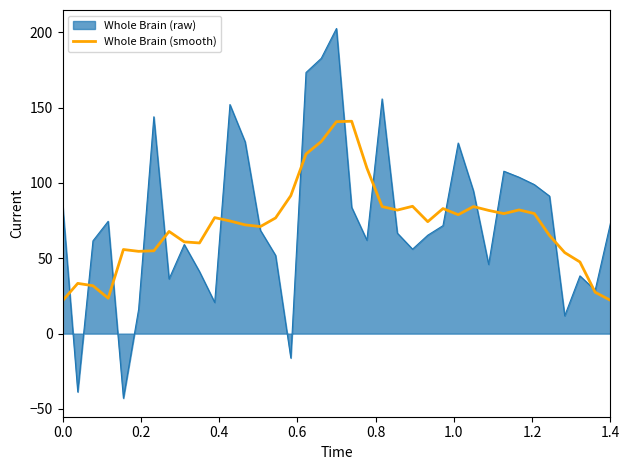

List the series in order of their peak value, lowest first.

Whole Brain (smooth), Whole Brain (raw)